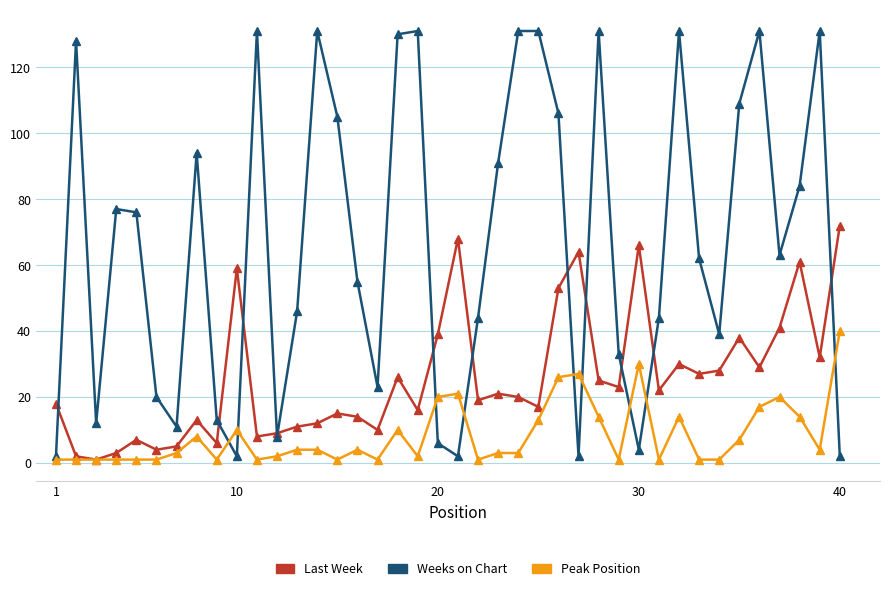

Rank the series by their average value, from highest to lowest.

Weeks on Chart, Last Week, Peak Position